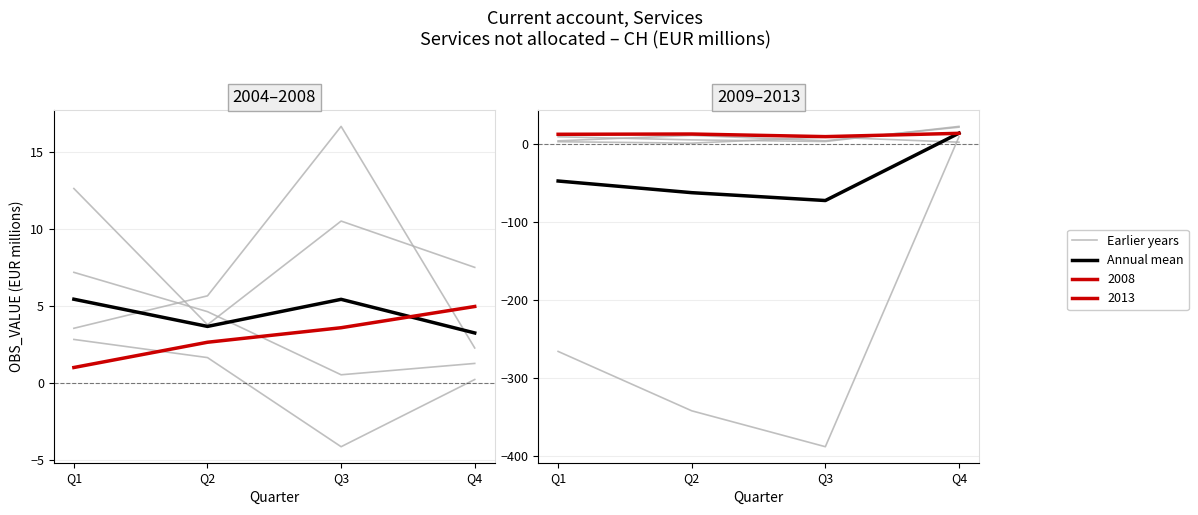

What is the value of the Earlier years point at the 3rd from the left?

-388.5